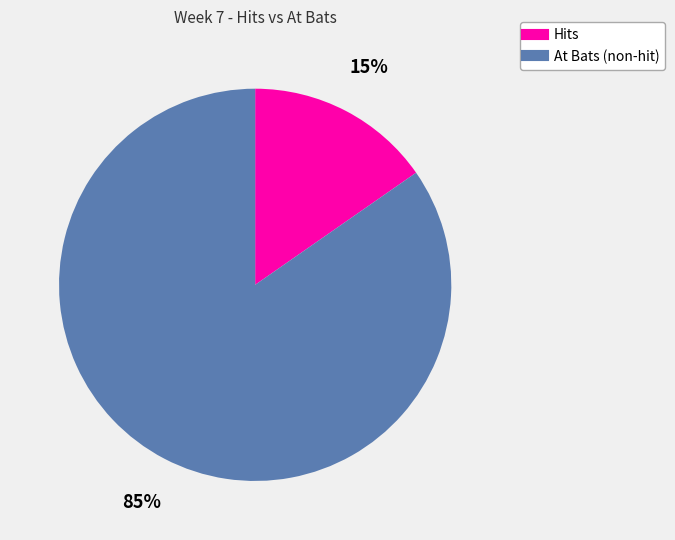

To the nearest percent, what is the average slice percentage?

50%